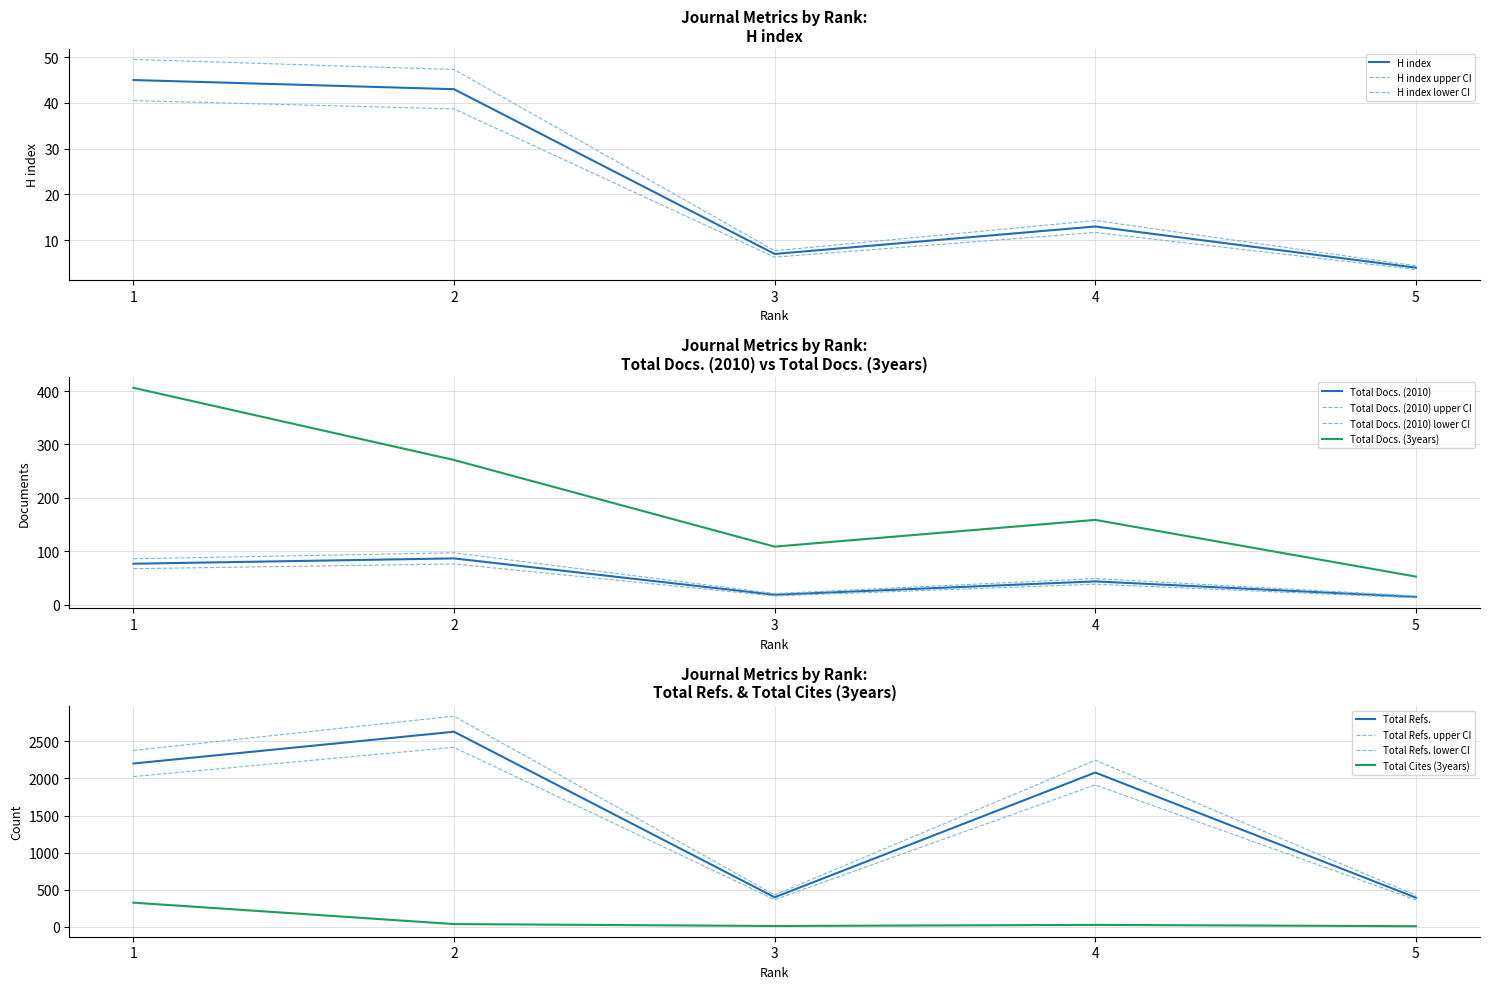

Where is Total Docs. (2010) nearest to the value 51?

4